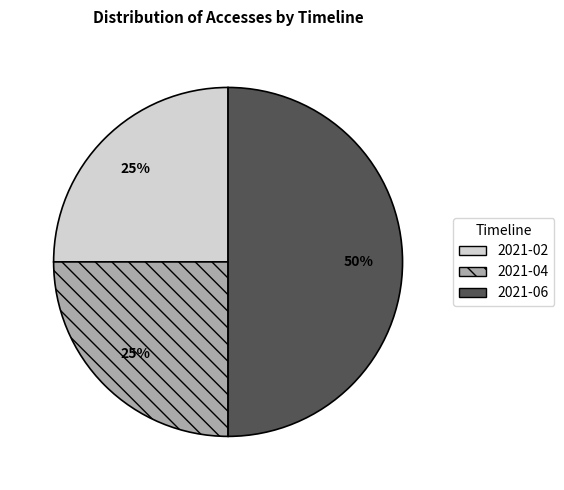

Is it true that 2021-02 is 25% of the pie?

True